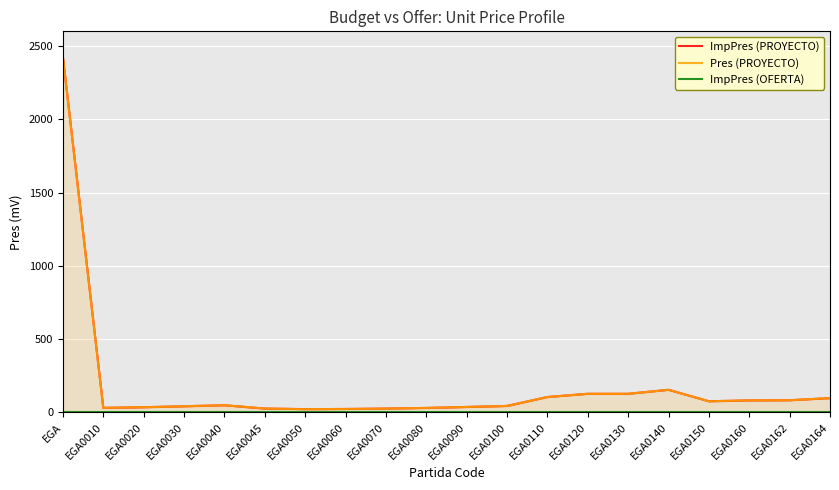

What is the value of the Pres (PROYECTO) point at the 15th from the left?

126.4